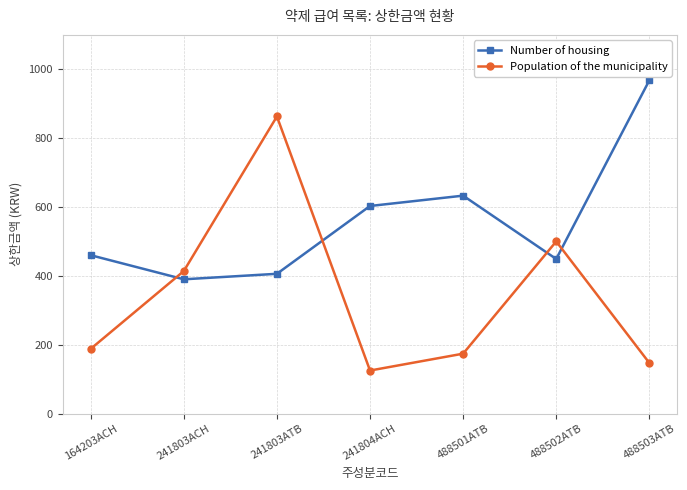

Which series has the widest spread of values?

Population of the municipality